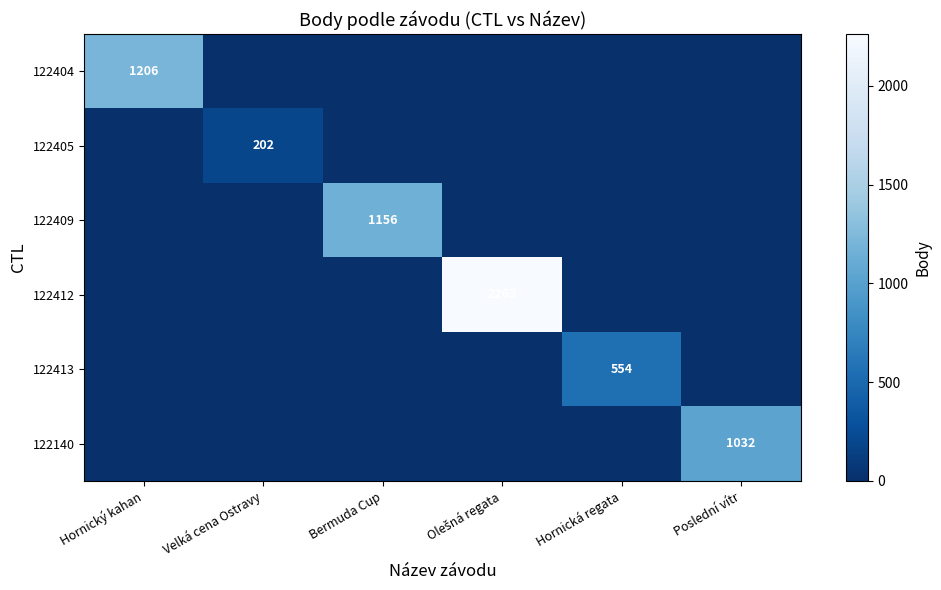

Is it true that 122404 equals 1206 at Hornický kahan?

True